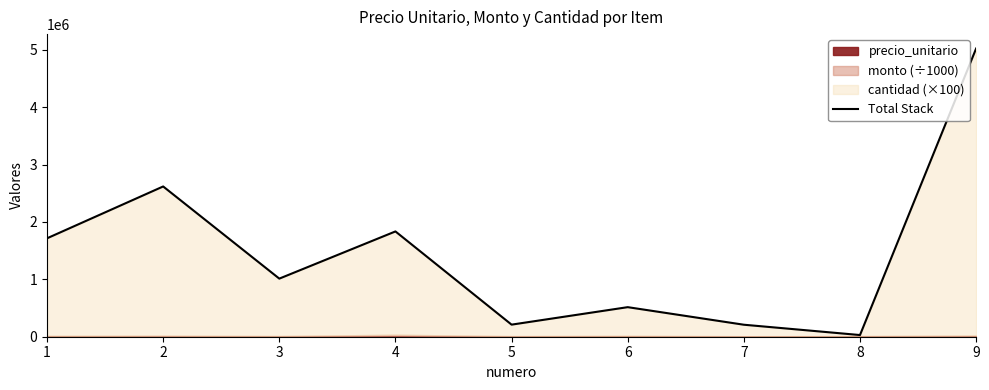

Reading left to right, what are all the values shown in this chart?

1714400	2617550	1012100	1834200	210500	515000	209000	29210	5020400